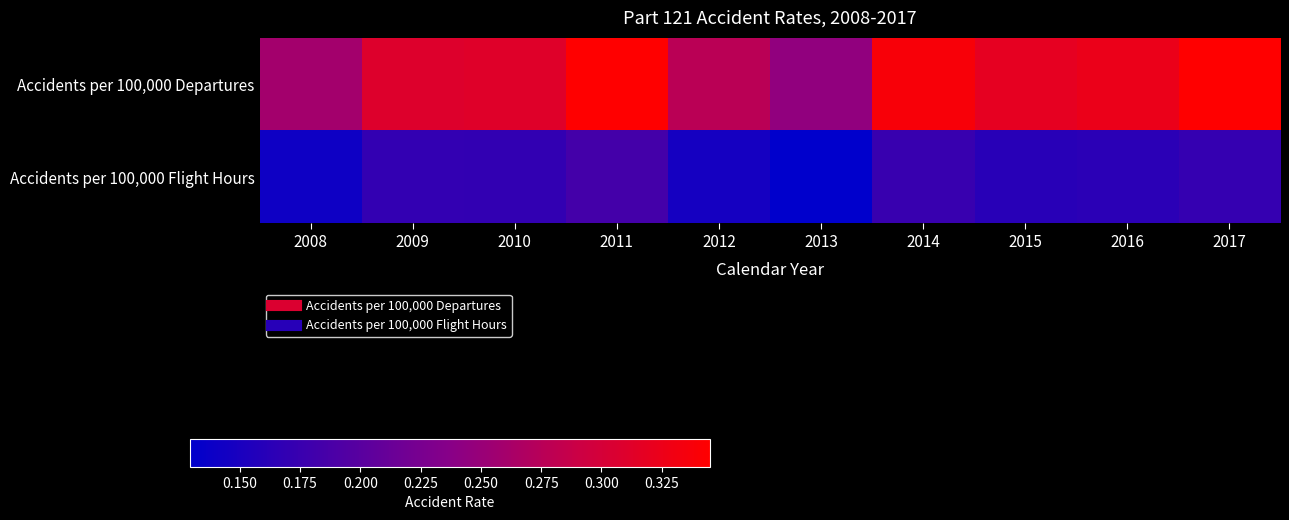

What is the difference between the highest and lowest values at 2010?

0.1